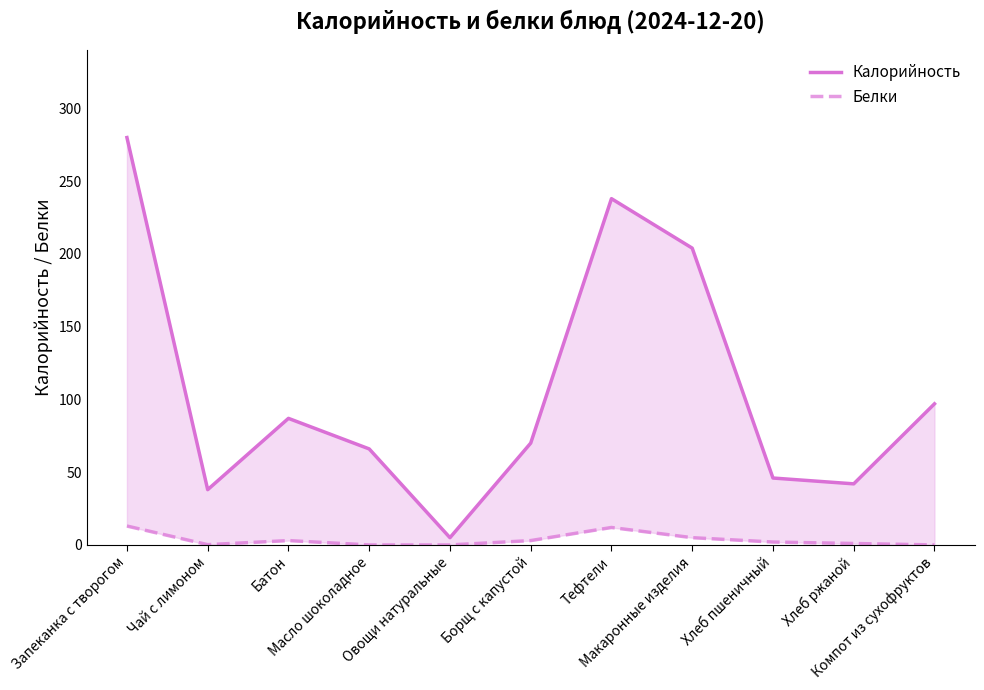

What are all the series names shown in the legend?

Калорийность, Белки